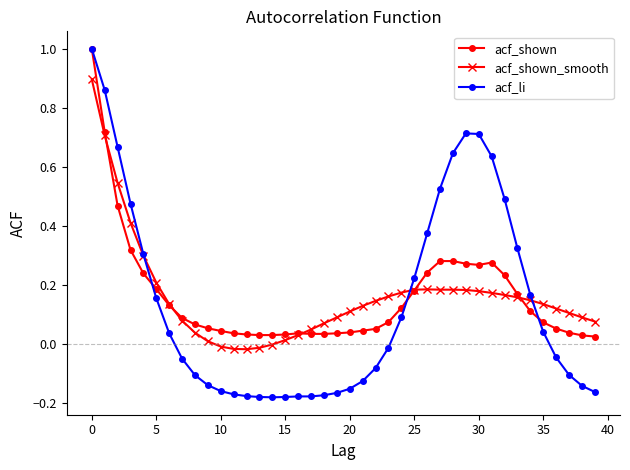

Which series has the largest range (max minus min)?

acf_li